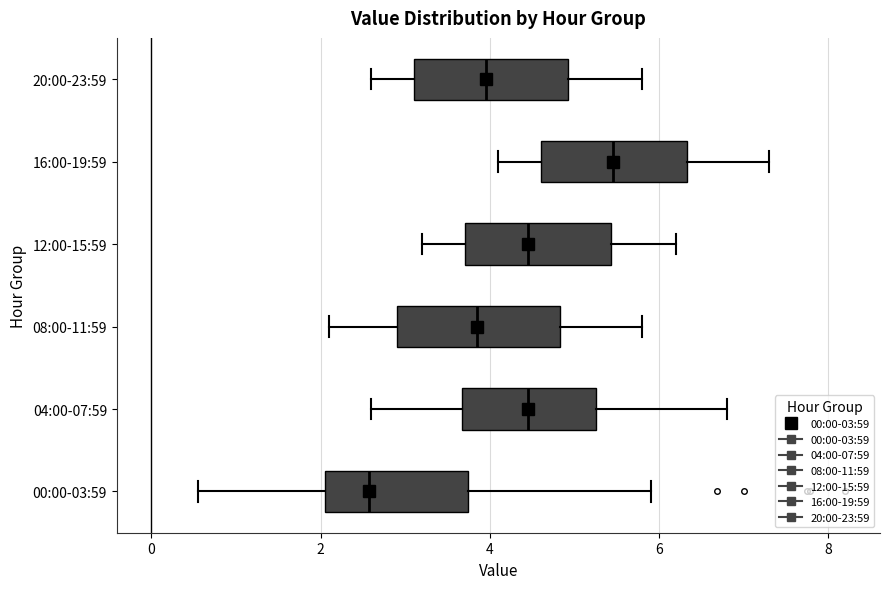

Where does the right whisker of the box for 20:00-23:59 end on the x-axis? The values are not printed on the chart, so give them approximately, as read against the axis.

5.8